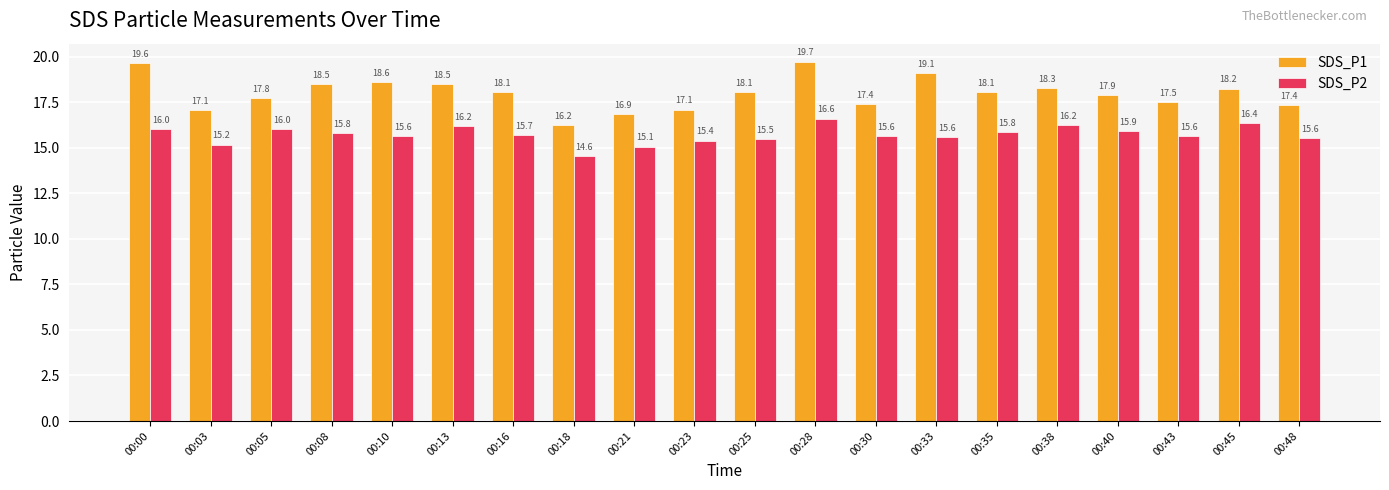

How many categories are shown in the chart?

20